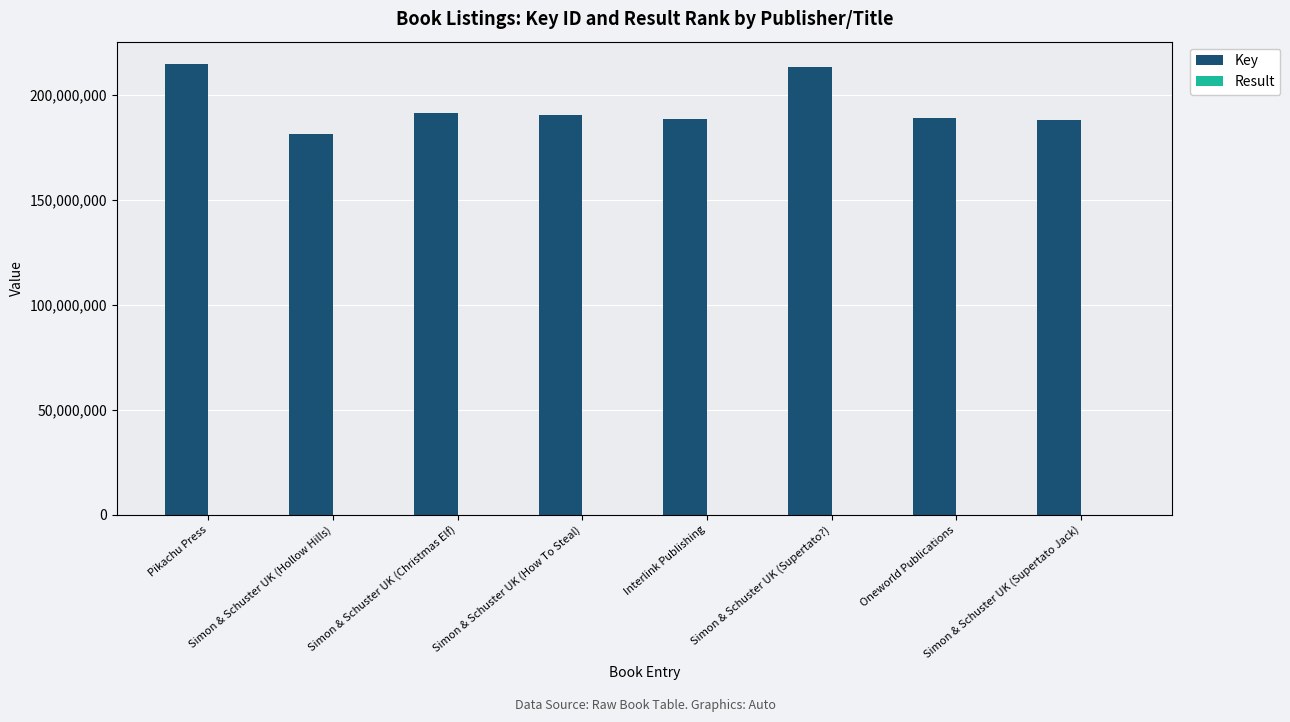

What is the greatest value displayed?

214517940